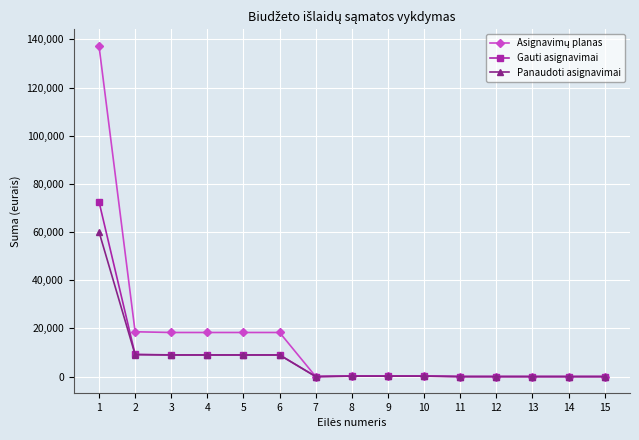

What is the greatest value displayed?

137300.0